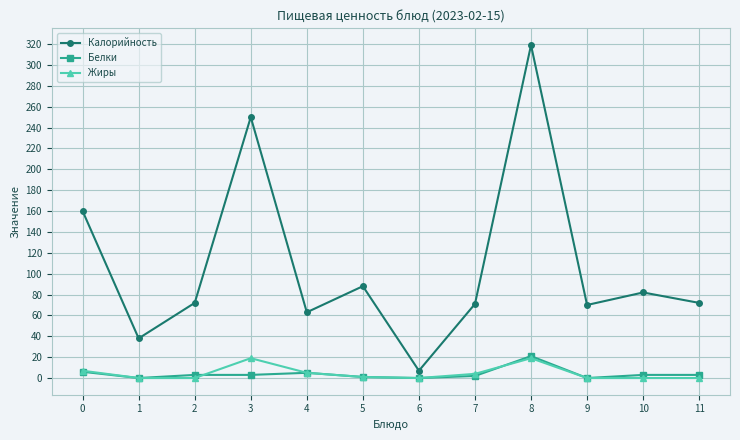

What is the value of the Жиры point at the 4th from the left?

19